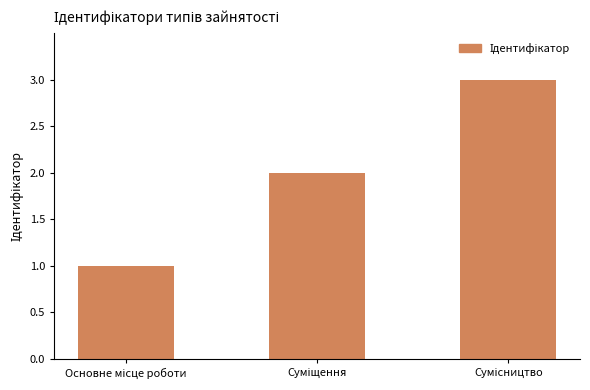

What is the sum of all values?

6